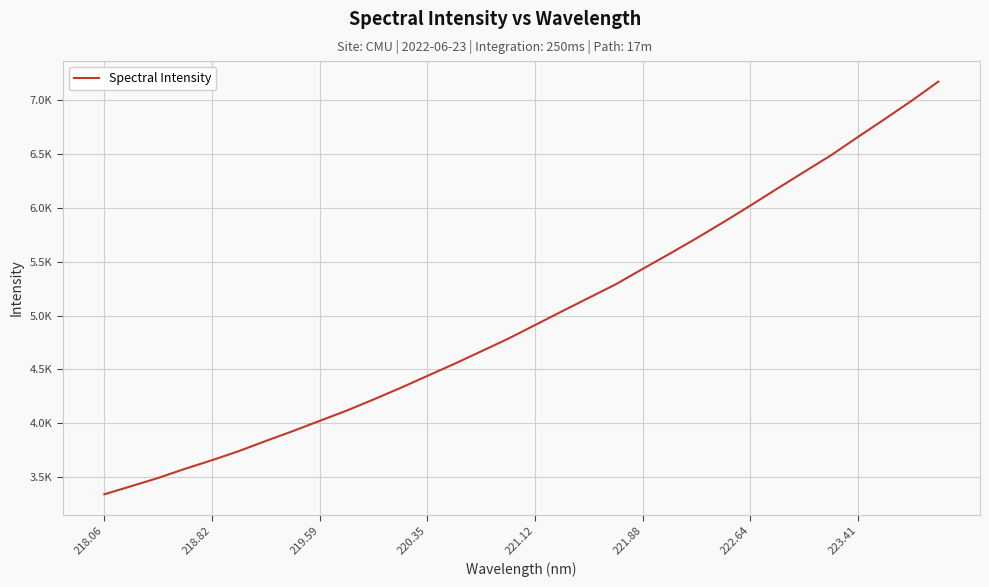

Does the chart display data point markers on the line(s)?

No